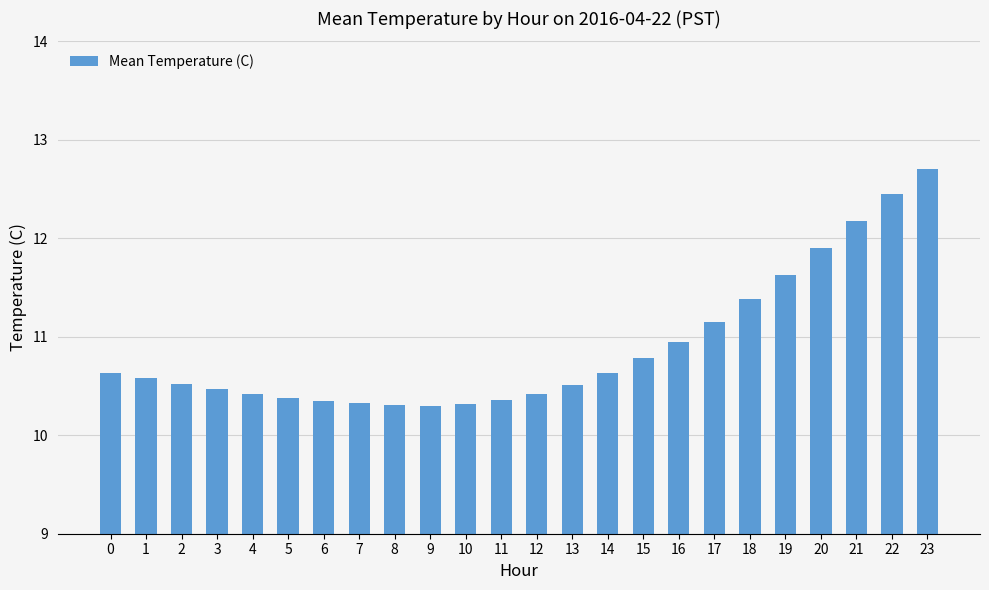

True or false: the data shows 12.4 at 22.

True